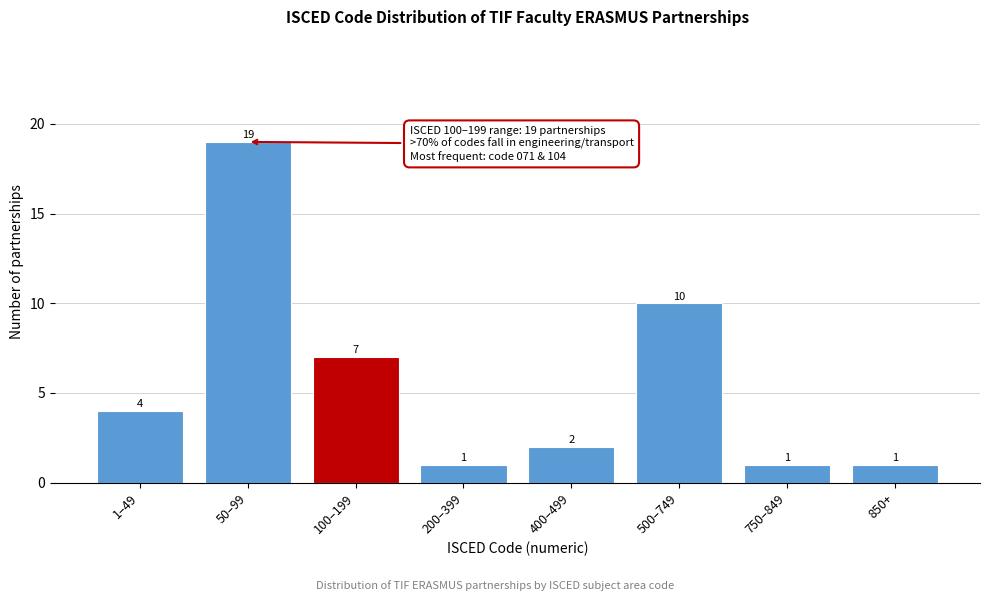

Reading left to right, what are all the values shown in this chart?

1–49=4	50–99=19	100–199=7	200–399=1	400–499=2	500–749=10	750–849=1	850+=1